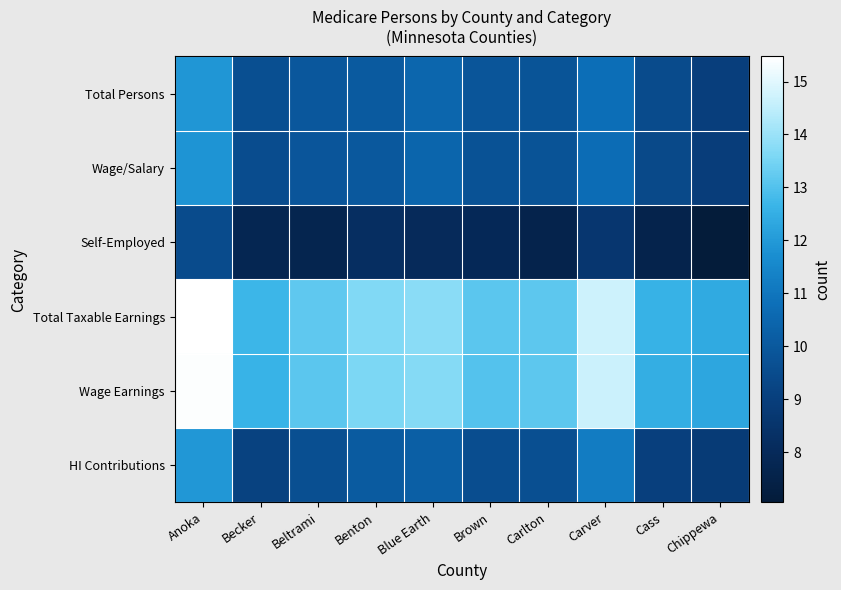

What is the total value across all series at Chippewa?

58.5